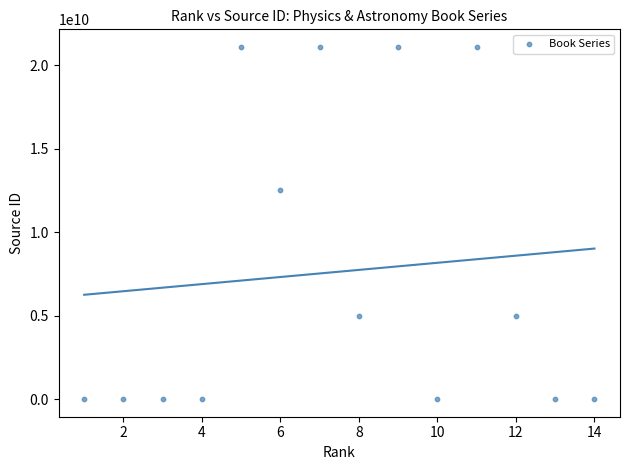

What Y value in the scatter plot is closest to 10550518404?

12500154701